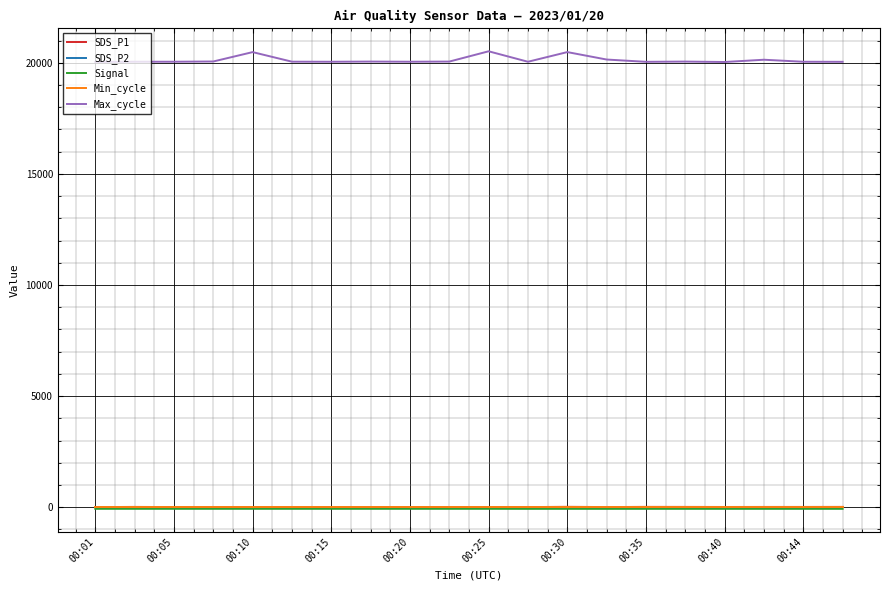

What is the greatest value displayed?

20519.0